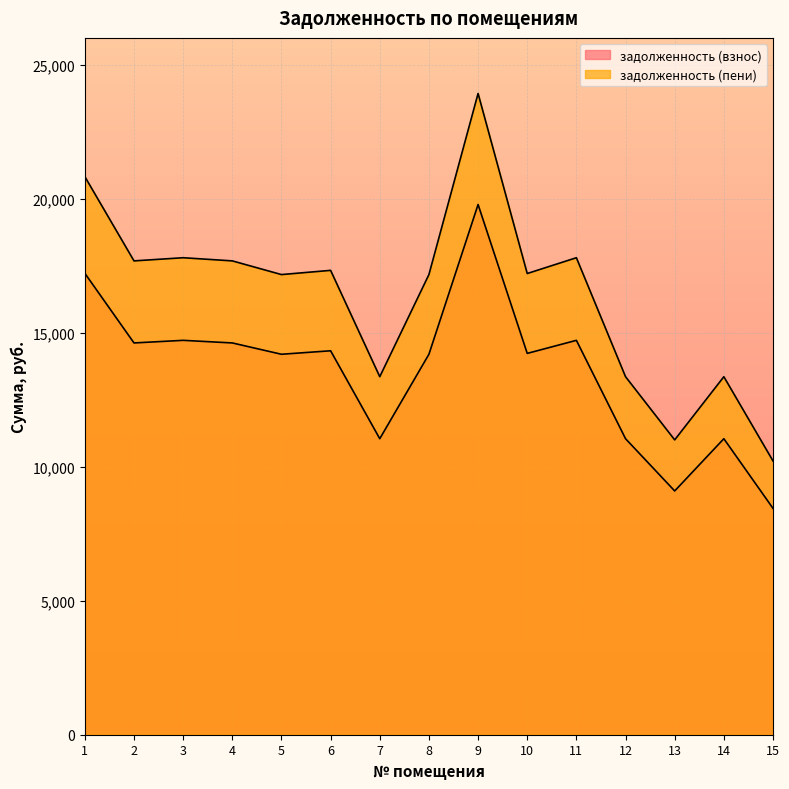

At how many categories does at least one series exceed 21018?

1